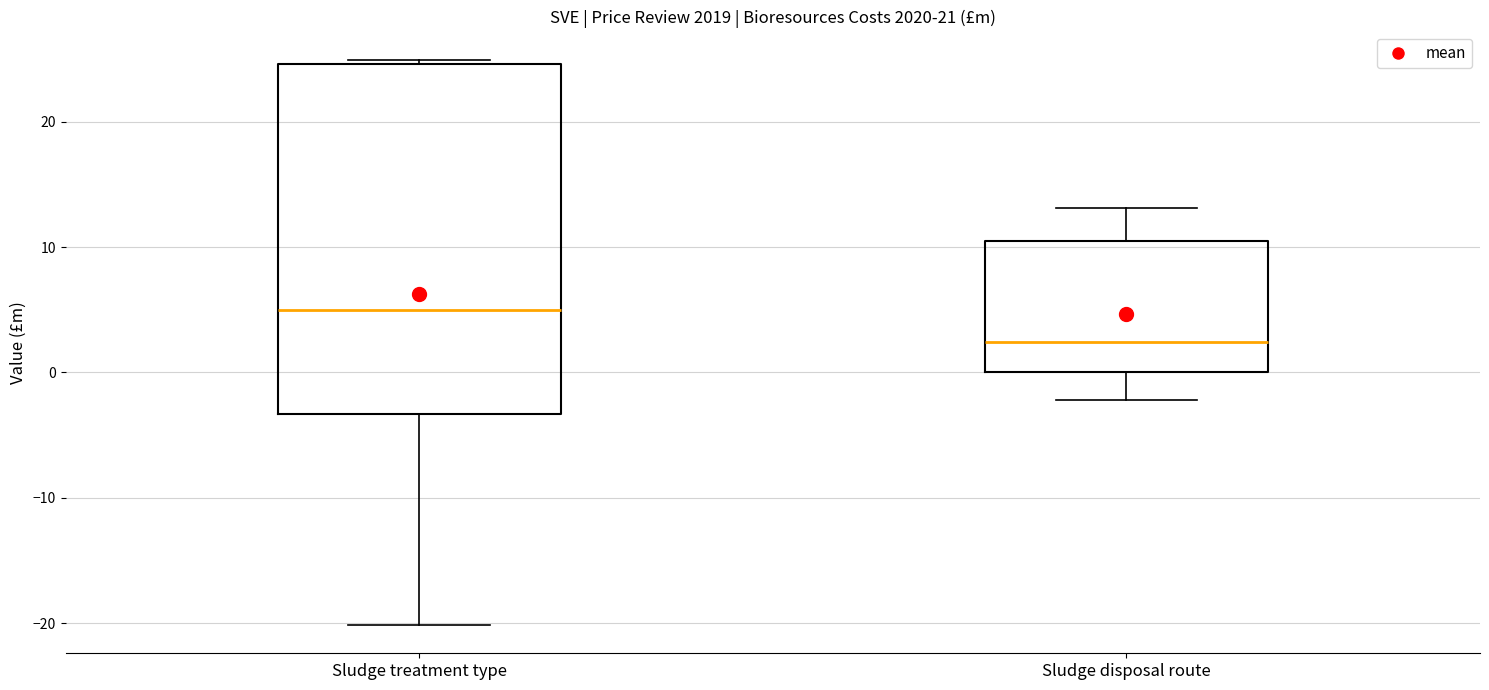

Where is the upper edge of the box for Sludge treatment type on the y-axis? The values are not printed on the chart, so give them approximately, as read against the axis.

25